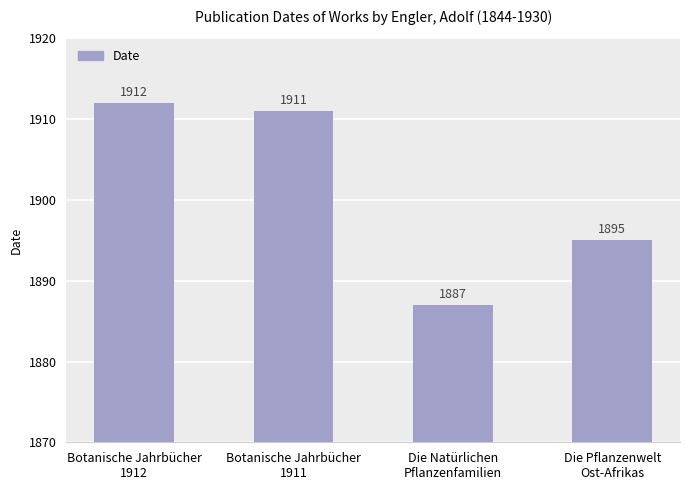

Which label corresponds to the smallest value in the chart?

Die Natürlichen
Pflanzenfamilien